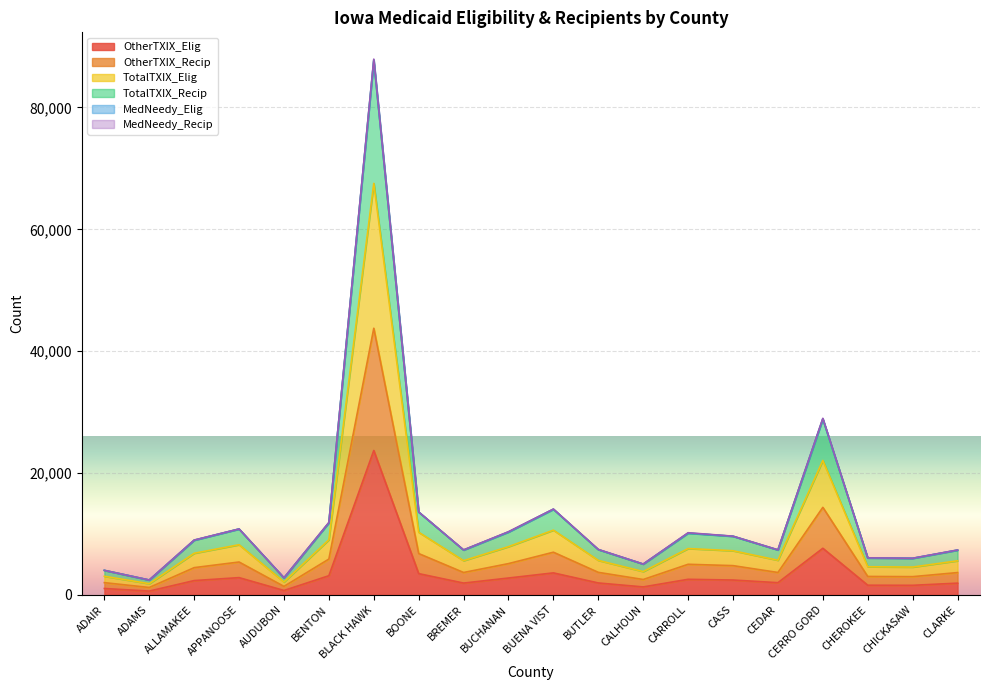

At which category is the sum across all series the highest?

BLACK HAWK